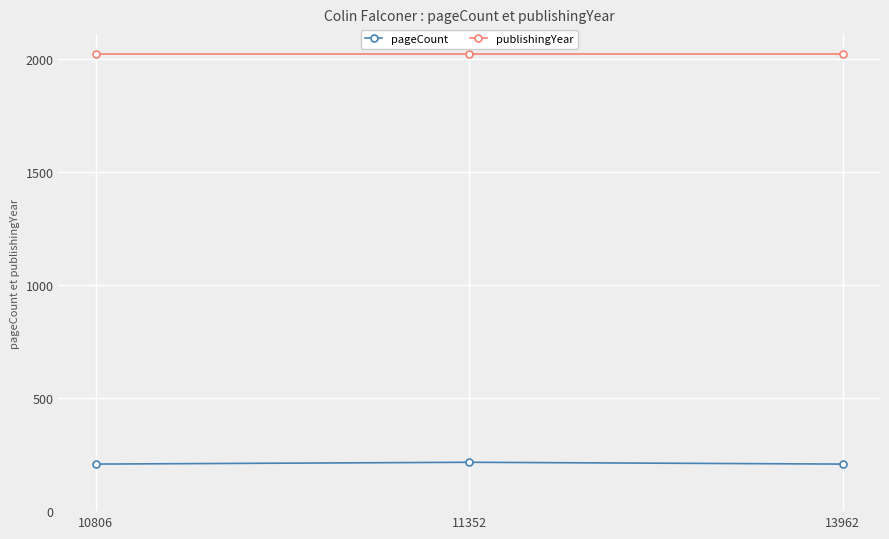

The value of publishingYear at 13962 is 3068. True or false?

False